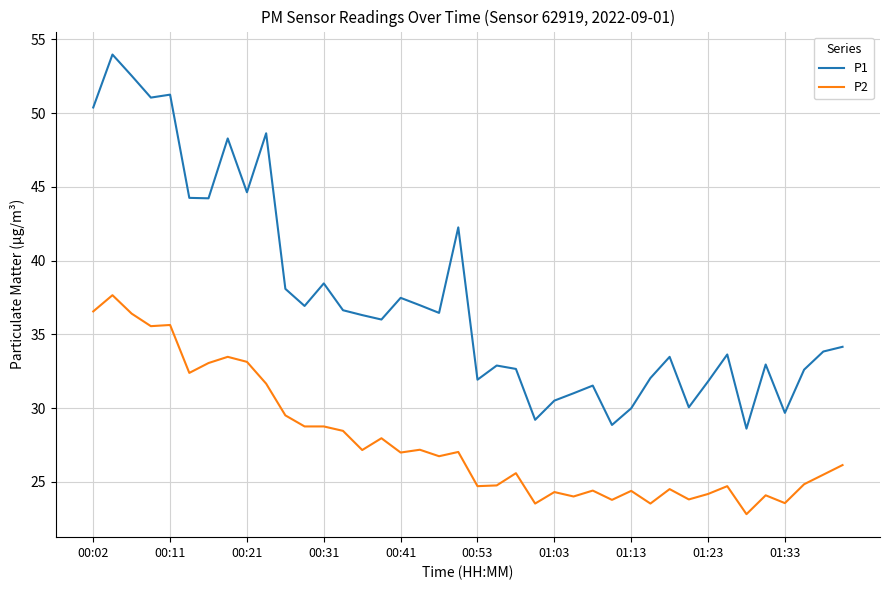

What is the average value of the P2 series?

27.8